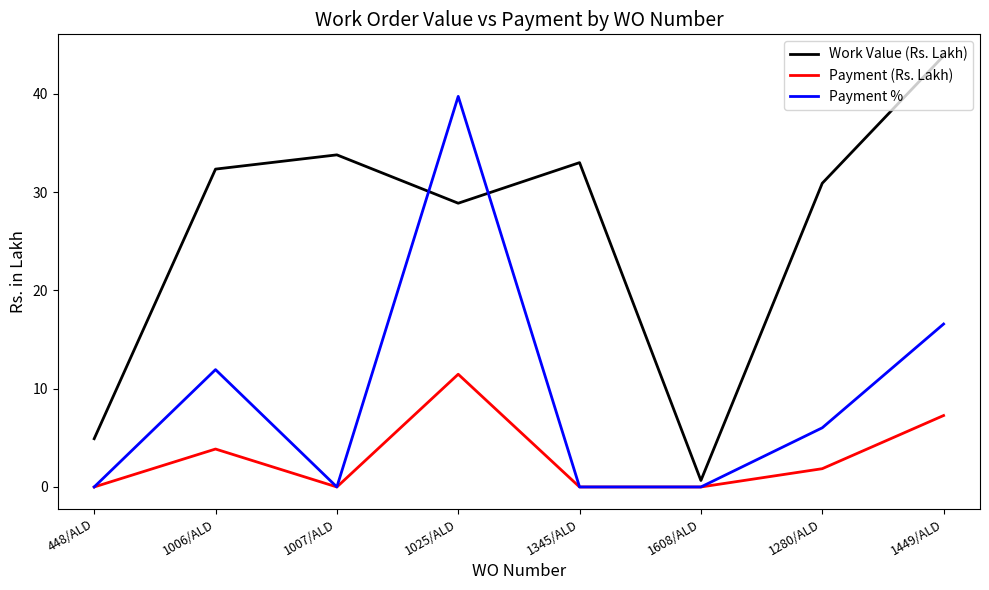

Which series ends up on top after the final intersection of Payment % and Work Value (Rs. Lakh)?

Work Value (Rs. Lakh)